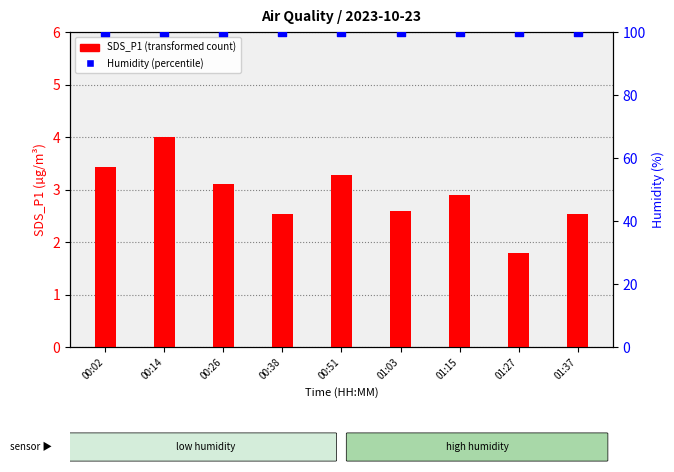

Which series reaches the maximum Y coordinate?

Humidity